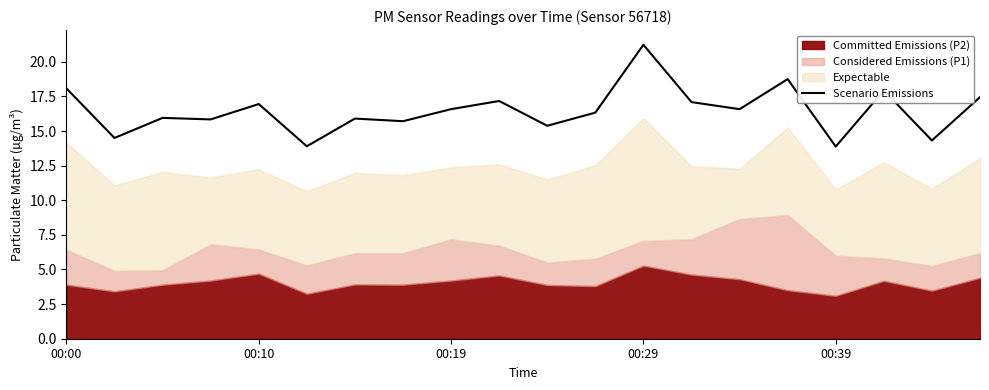

What is the highest value of the Scenario Emissions series?

21.2